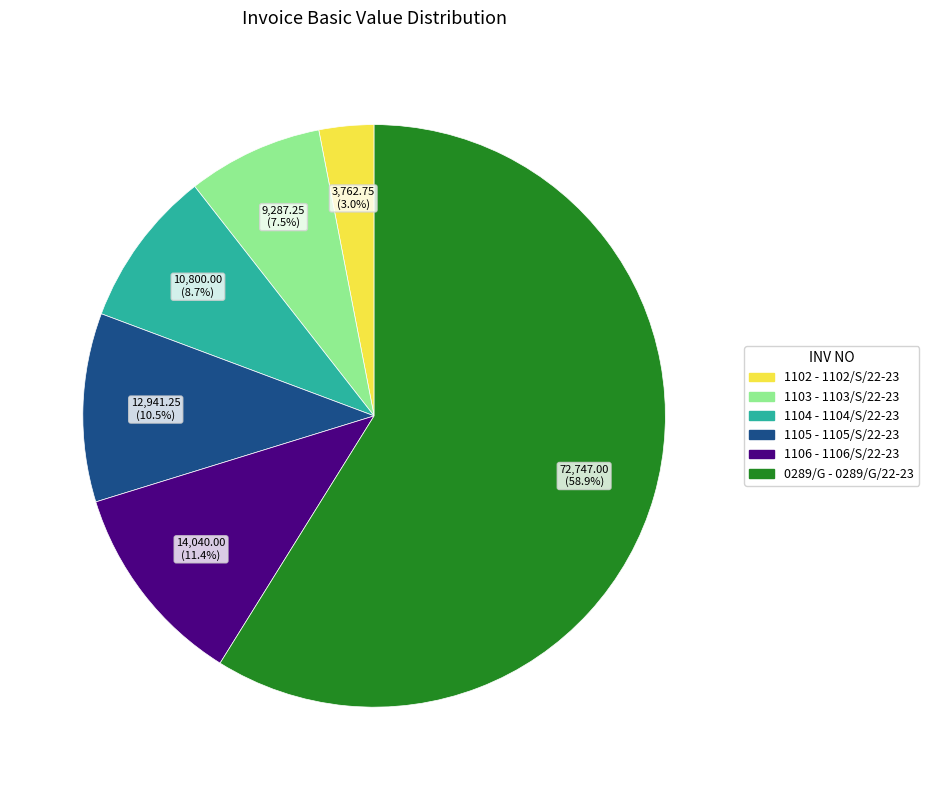

Is there a majority slice in this chart?

Yes